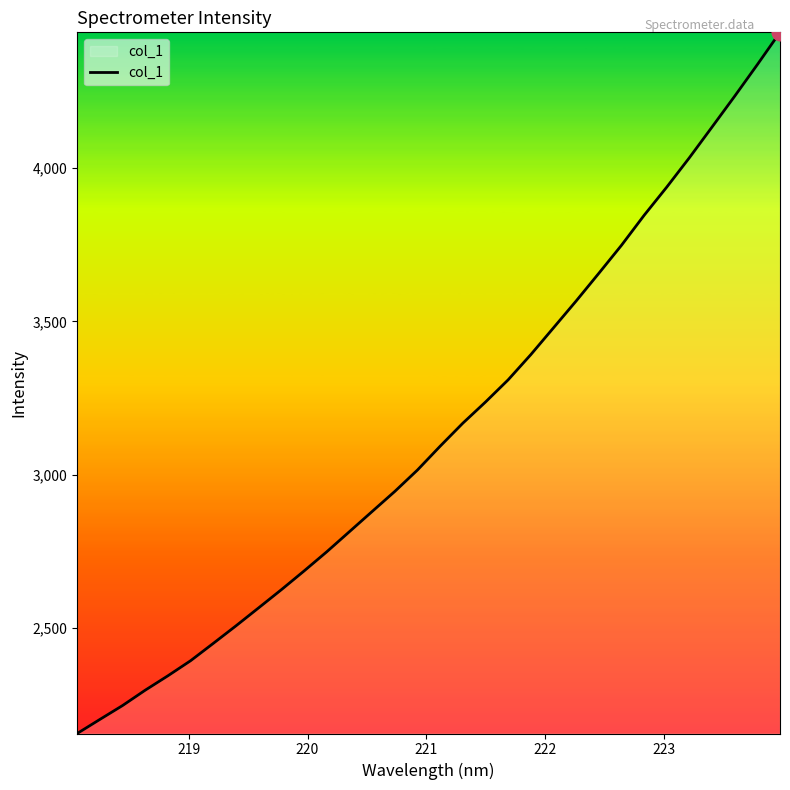

What is the minimum value shown in the chart?

2157.2